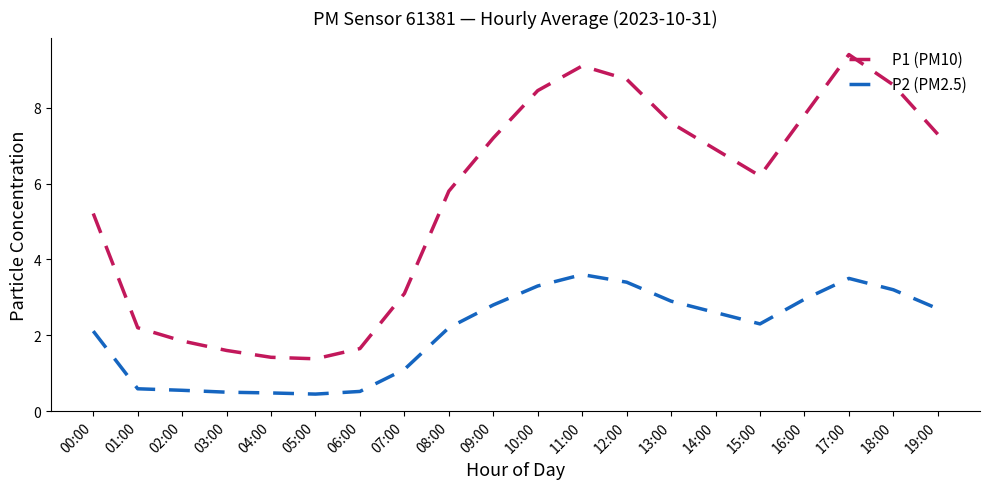

List the series in order of their overall mean, lowest first.

P2 (PM2.5), P1 (PM10)